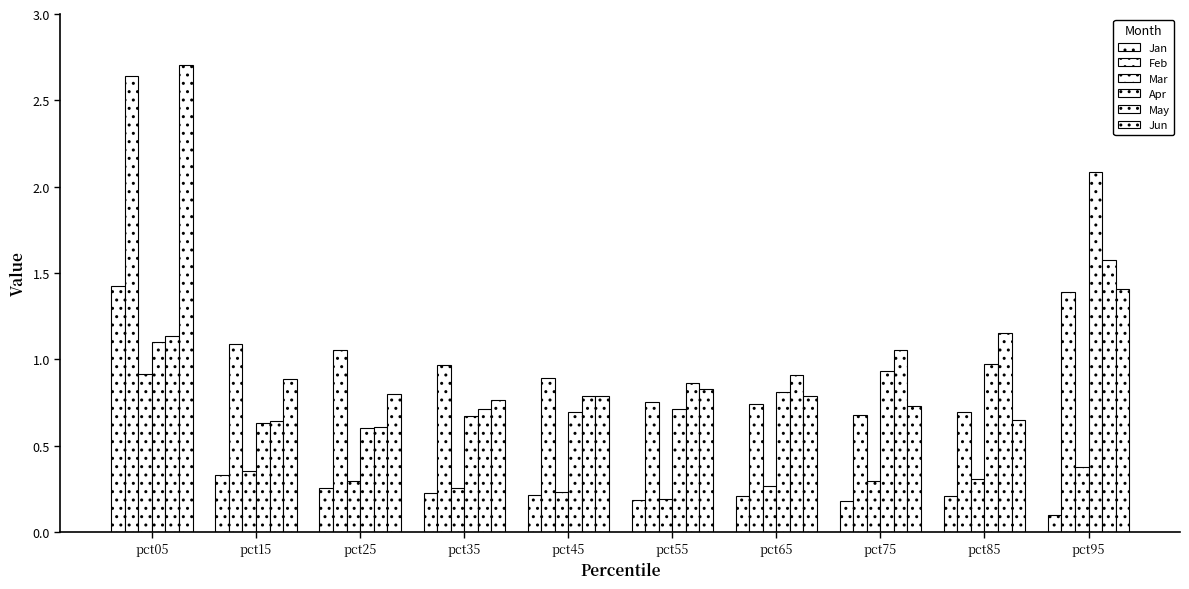

How many groups of bars are there?

10